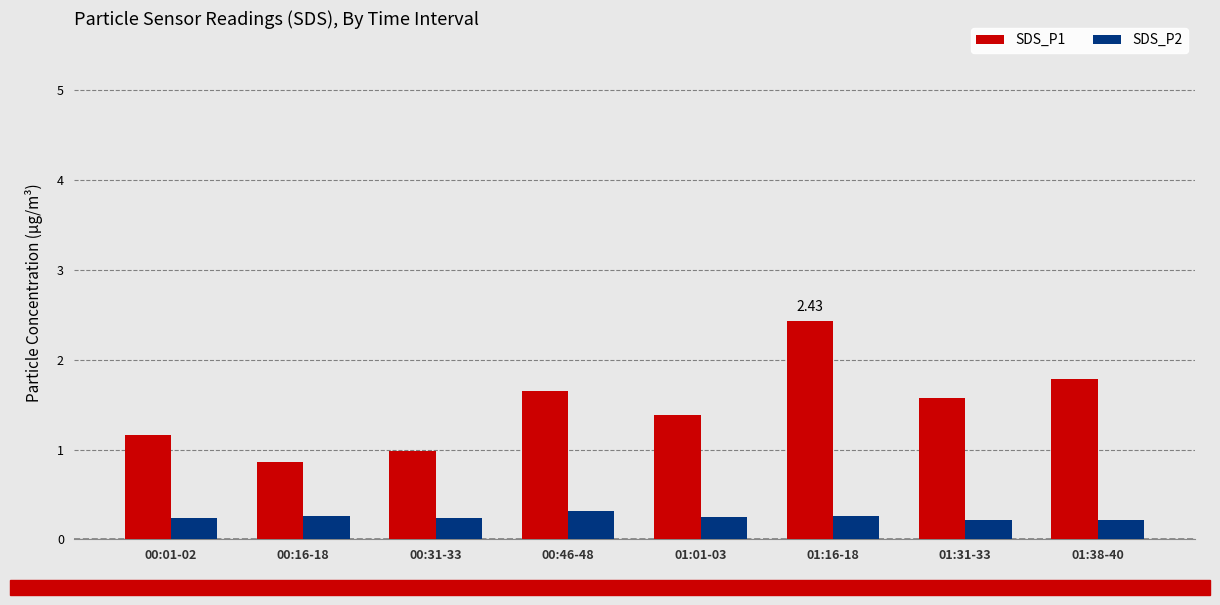

Which series changed the most between 00:31-33 and 01:16-18?

SDS_P1